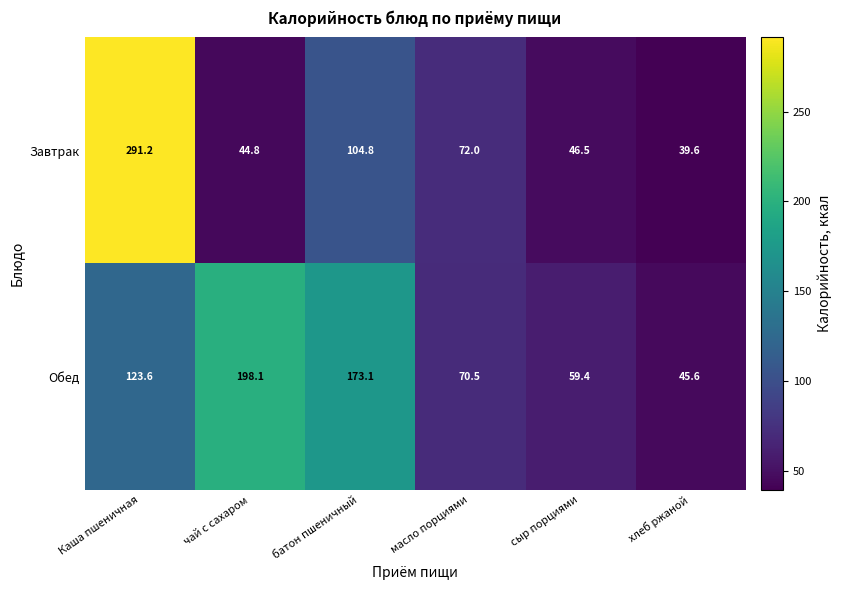

How many data points does each series have?

6